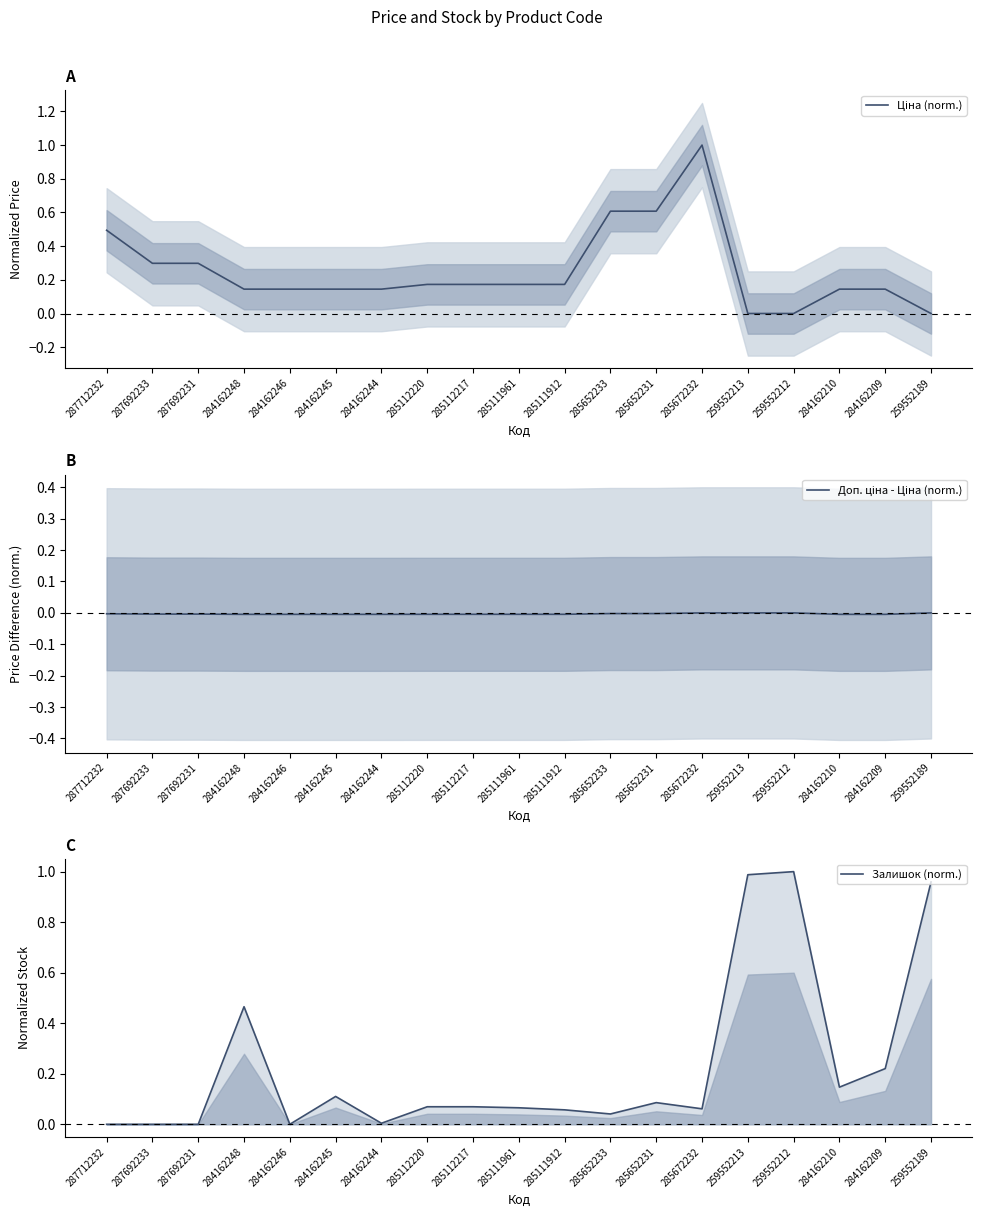

In Залишок (norm.), how many points are lower than both neighbors (excluding endpoints)?

5